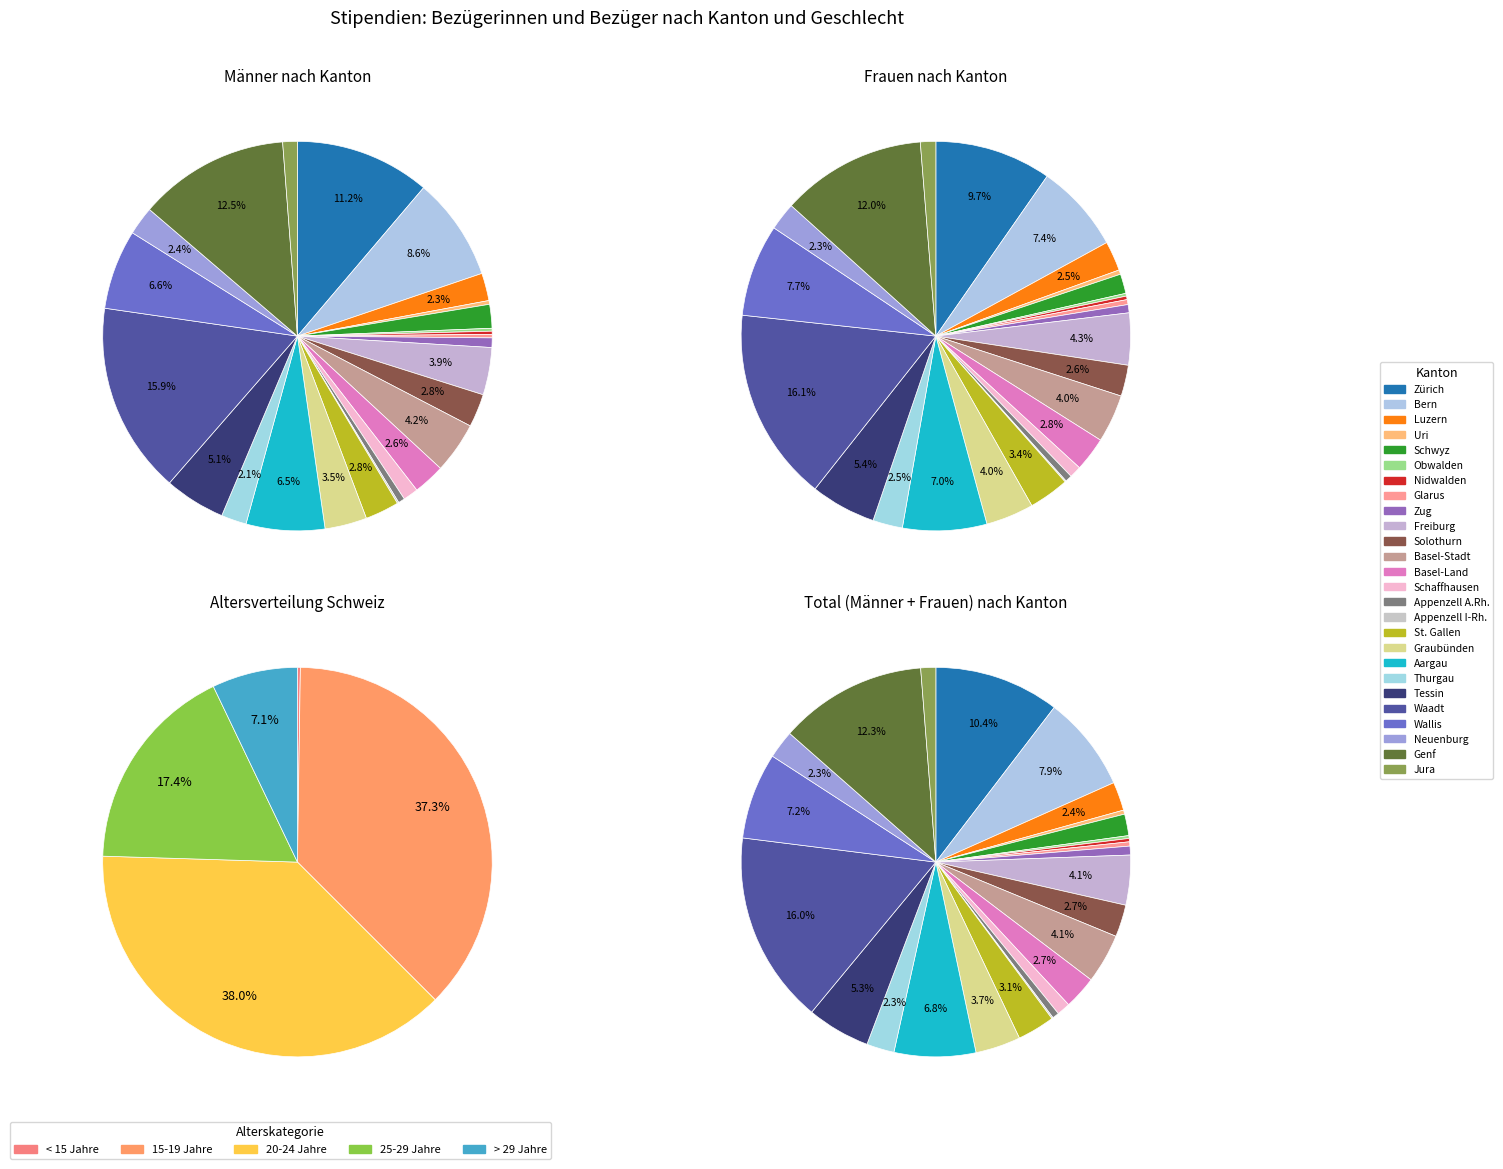

Is there any slice that represents more than half of the pie?

No